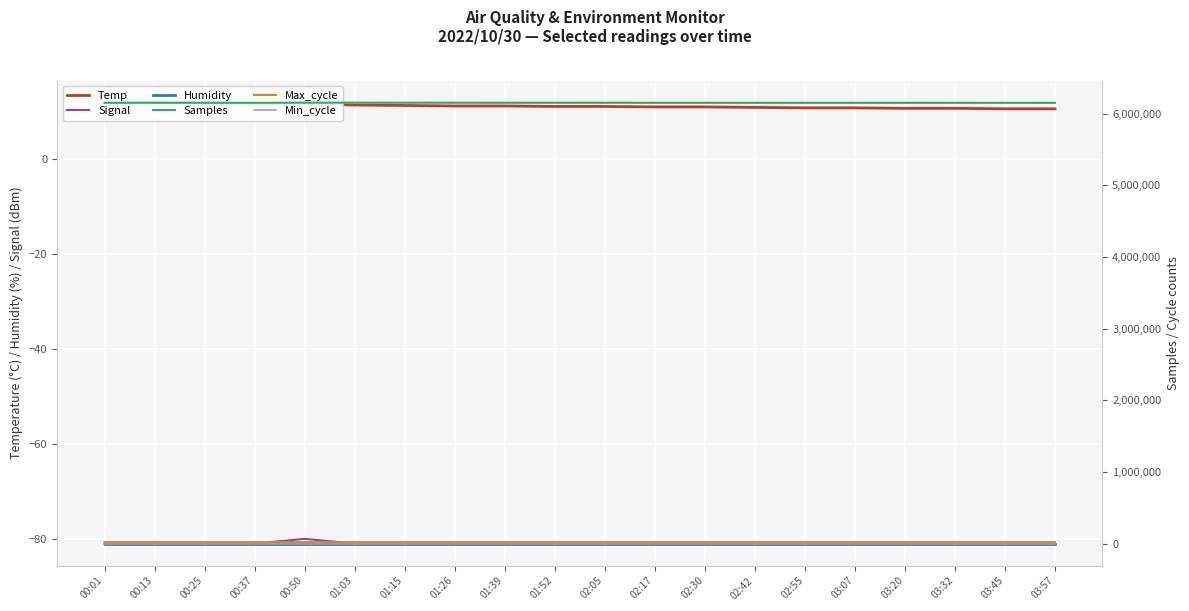

At which category is the sum across all series the highest?

01:03